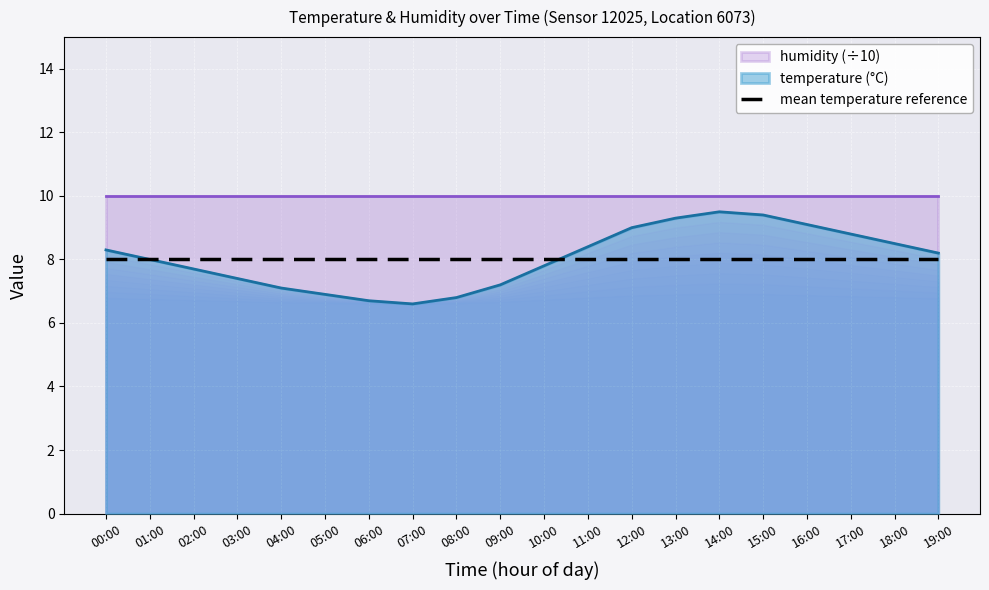

Which category has the lowest value across all series?

07:00